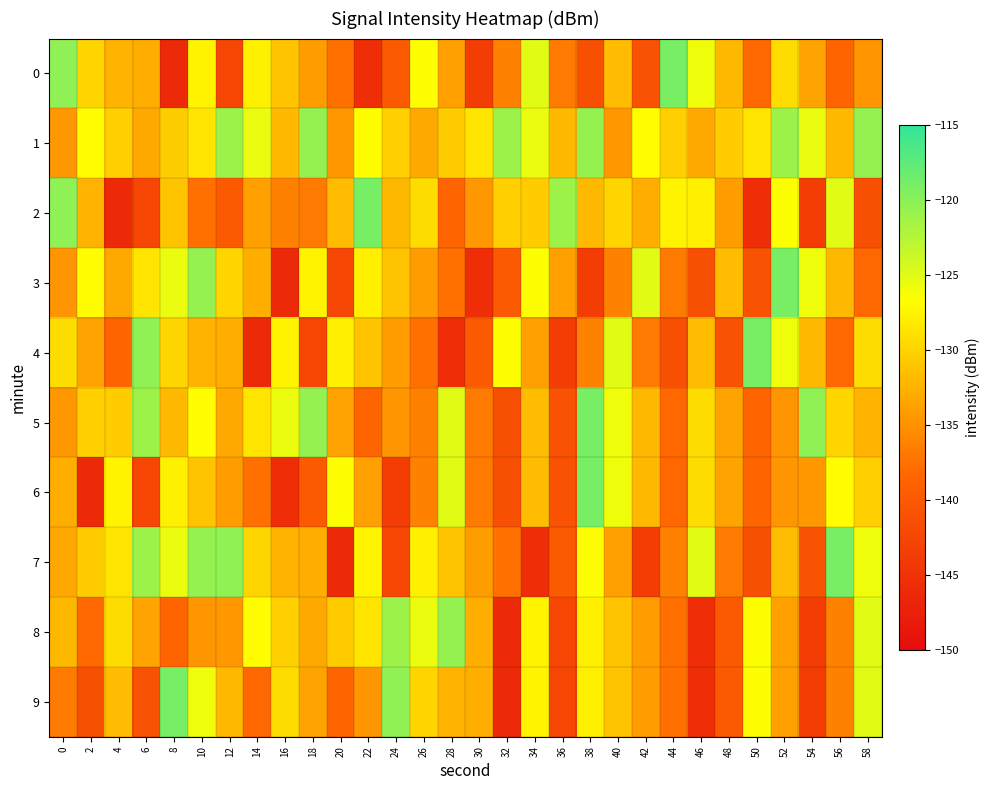

Reading left to right, what are all the values shown in this chart?

0: 0=-120.3	2=-129.8	4=-132.5	6=-132.8	8=-146.1	10=-127.5	12=-142.4	14=-127.7	16=-131.3	18=-134.1	20=-137.5	22=-145.5	24=-139.9	26=-126.6	28=-133.9	30=-143.6	32=-136.2	34=-125.0	36=-136.7	38=-141.2	40=-131.7	42=-140.8	44=-119.0	46=-125.8	48=-132.0	50=-138.2	52=-129.3	54=-133.6	56=-138.5	58=-134.7
1: 0=-134.5	2=-126.8	4=-130.3	6=-133.2	8=-130.5	10=-128.7	12=-121.1	14=-125.5	16=-132.0	18=-120.7	20=-134.5	22=-126.8	24=-130.3	26=-133.2	28=-130.5	30=-128.7	32=-121.1	34=-125.5	36=-132.0	38=-120.7	40=-134.5	42=-126.8	44=-130.3	46=-133.2	48=-130.5	50=-128.7	52=-121.1	54=-125.5	56=-132.0	58=-120.7
2: 0=-120.3	2=-132.5	4=-146.1	6=-142.4	8=-131.3	10=-137.5	12=-139.9	14=-133.9	16=-136.2	18=-136.7	20=-131.7	22=-119.0	24=-132.0	26=-129.3	28=-138.5	30=-134.5	32=-130.3	34=-130.5	36=-121.1	38=-132.0	40=-129.8	42=-132.8	44=-127.5	46=-127.7	48=-134.1	50=-145.5	52=-126.6	54=-143.6	56=-125.0	58=-141.2
3: 0=-134.7	2=-126.8	4=-133.2	6=-128.7	8=-125.5	10=-120.7	12=-129.8	14=-132.8	16=-146.1	18=-127.5	20=-142.4	22=-127.7	24=-131.3	26=-134.1	28=-137.5	30=-145.5	32=-139.9	34=-126.6	36=-133.9	38=-143.6	40=-136.2	42=-125.0	44=-136.7	46=-141.2	48=-131.7	50=-140.8	52=-119.0	54=-125.8	56=-132.0	58=-138.2
4: 0=-129.3	2=-133.6	4=-138.5	6=-120.3	8=-129.8	10=-132.5	12=-132.8	14=-146.1	16=-127.5	18=-142.4	20=-127.7	22=-131.3	24=-134.1	26=-137.5	28=-145.5	30=-139.9	32=-126.6	34=-133.9	36=-143.6	38=-136.2	40=-125.0	42=-136.7	44=-141.2	46=-131.7	48=-140.8	50=-119.0	52=-125.8	54=-132.0	56=-138.2	58=-129.3
5: 0=-134.5	2=-130.3	4=-130.5	6=-121.1	8=-132.0	10=-126.8	12=-133.2	14=-128.7	16=-125.5	18=-120.7	20=-133.6	22=-138.5	24=-134.7	26=-136.2	28=-125.0	30=-136.7	32=-141.2	34=-131.7	36=-140.8	38=-119.0	40=-125.8	42=-132.0	44=-138.2	46=-129.3	48=-133.6	50=-138.5	52=-134.7	54=-120.3	56=-129.8	58=-132.5
6: 0=-132.8	2=-146.1	4=-127.5	6=-142.4	8=-127.7	10=-131.3	12=-134.1	14=-137.5	16=-145.5	18=-139.9	20=-126.6	22=-133.9	24=-143.6	26=-136.2	28=-125.0	30=-136.7	32=-141.2	34=-131.7	36=-140.8	38=-119.0	40=-125.8	42=-132.0	44=-138.2	46=-129.3	48=-133.6	50=-138.5	52=-134.7	54=-134.5	56=-126.8	58=-130.3
7: 0=-133.2	2=-130.5	4=-128.7	6=-121.1	8=-125.5	10=-120.7	12=-120.3	14=-129.8	16=-132.5	18=-132.8	20=-146.1	22=-127.5	24=-142.4	26=-127.7	28=-131.3	30=-134.1	32=-137.5	34=-145.5	36=-139.9	38=-126.6	40=-133.9	42=-143.6	44=-136.2	46=-125.0	48=-136.7	50=-141.2	52=-131.7	54=-140.8	56=-119.0	58=-125.8
8: 0=-132.0	2=-138.2	4=-129.3	6=-133.6	8=-138.5	10=-134.7	12=-134.5	14=-126.8	16=-130.3	18=-133.2	20=-130.5	22=-128.7	24=-121.1	26=-125.5	28=-120.7	30=-132.8	32=-146.1	34=-127.5	36=-142.4	38=-127.7	40=-131.3	42=-134.1	44=-137.5	46=-145.5	48=-139.9	50=-126.6	52=-133.9	54=-143.6	56=-136.2	58=-125.0
9: 0=-136.7	2=-141.2	4=-131.7	6=-140.8	8=-119.0	10=-125.8	12=-132.0	14=-138.2	16=-129.3	18=-133.6	20=-138.5	22=-134.7	24=-120.3	26=-129.8	28=-132.5	30=-132.8	32=-146.1	34=-127.5	36=-142.4	38=-127.7	40=-131.3	42=-134.1	44=-137.5	46=-145.5	48=-139.9	50=-126.6	52=-133.9	54=-143.6	56=-136.2	58=-125.0